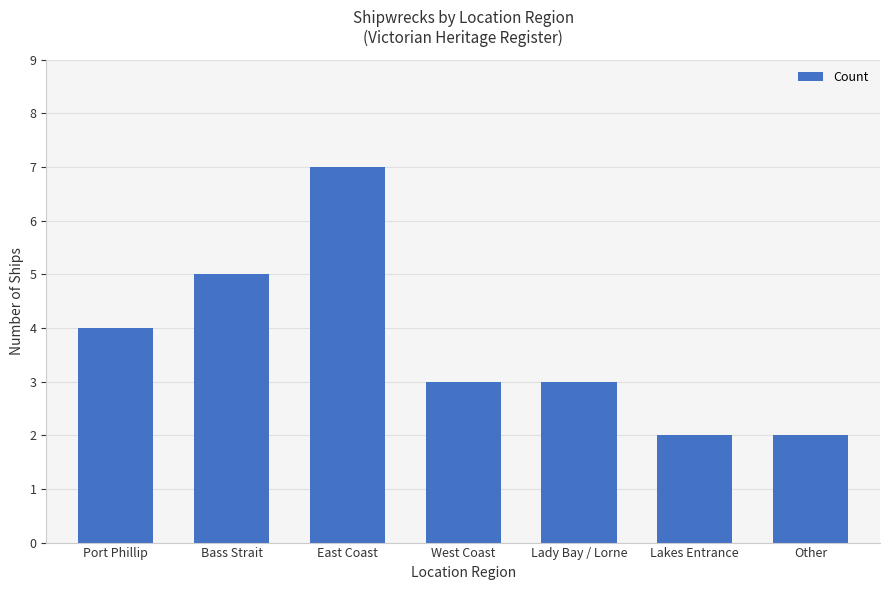

What is the greatest value displayed?

7